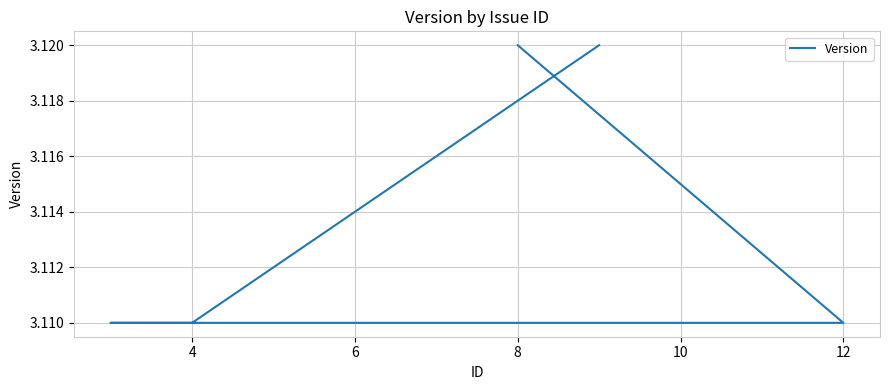

Between 10 and 2, which is larger?

10